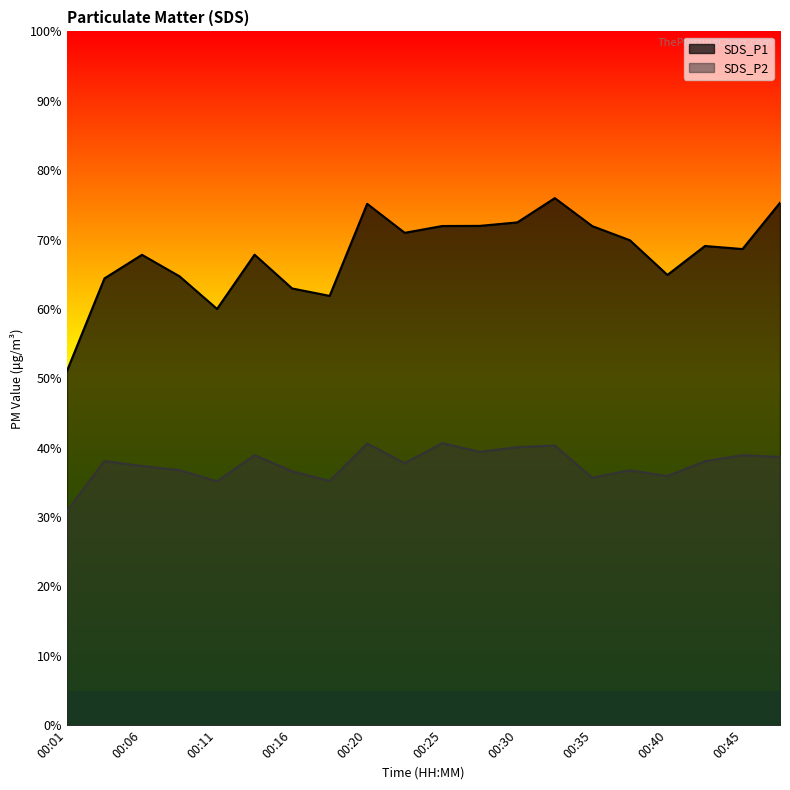

How many values in the SDS_P2 series exceed 38?

10